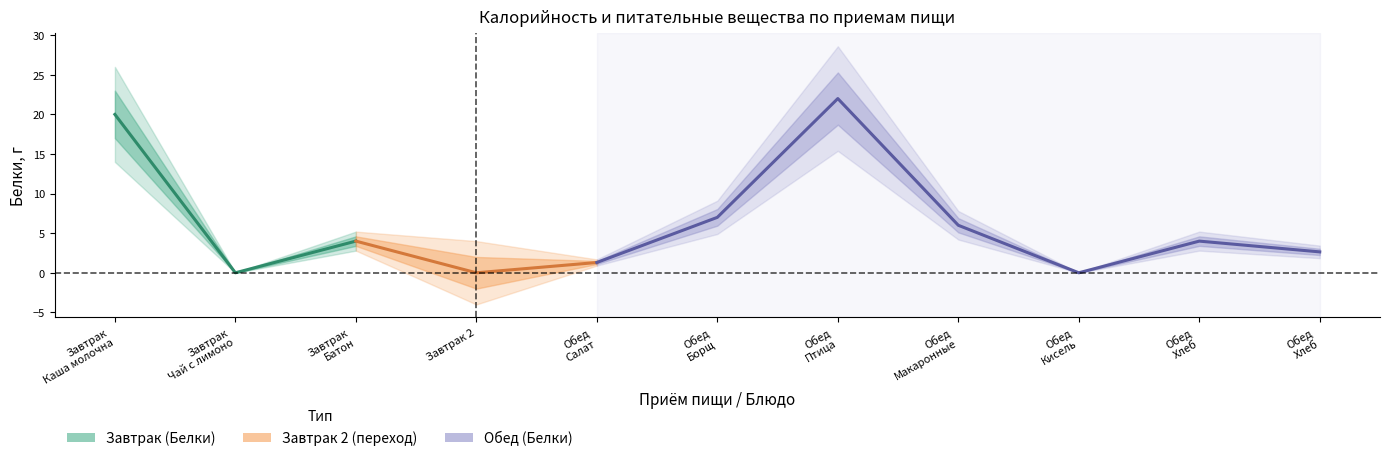

What is the label of the 1st point from the left?

Завтрак Каша молочна